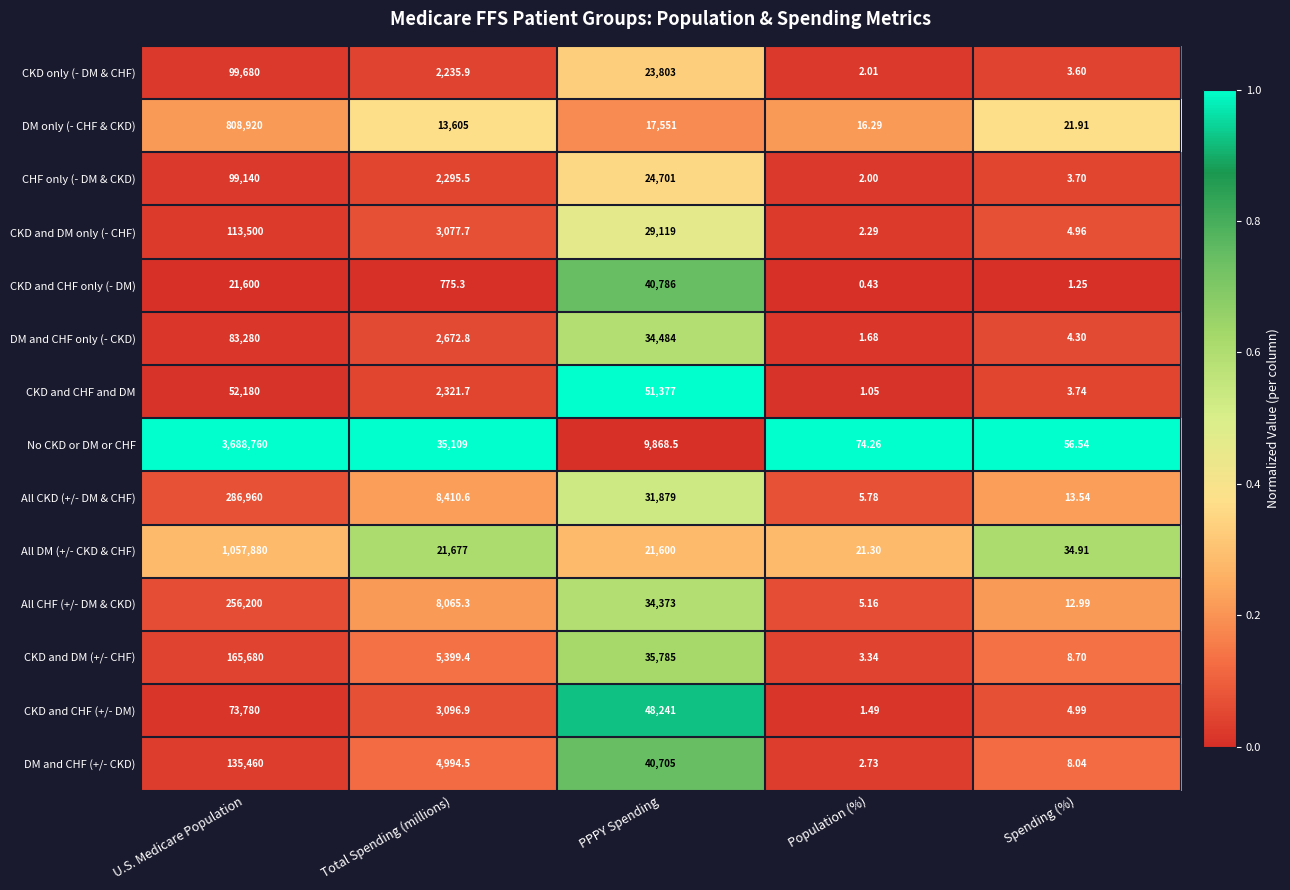

At which label does CKD and DM only (- CHF) first exceed 3077?

U.S. Medicare Population